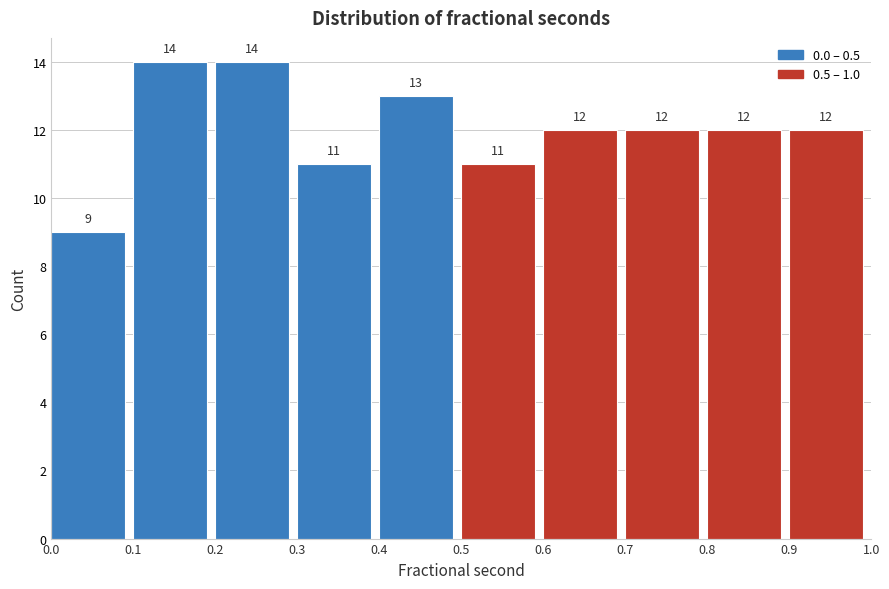

What is the height of the bar covering 0.3 to 0.4 on the x-axis?

11